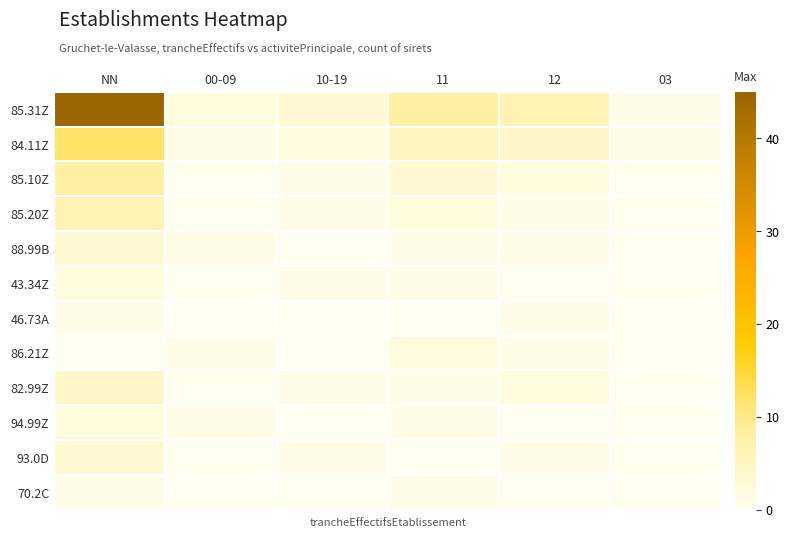

Which series changed the most between 00-09 and 11?

85.31Z